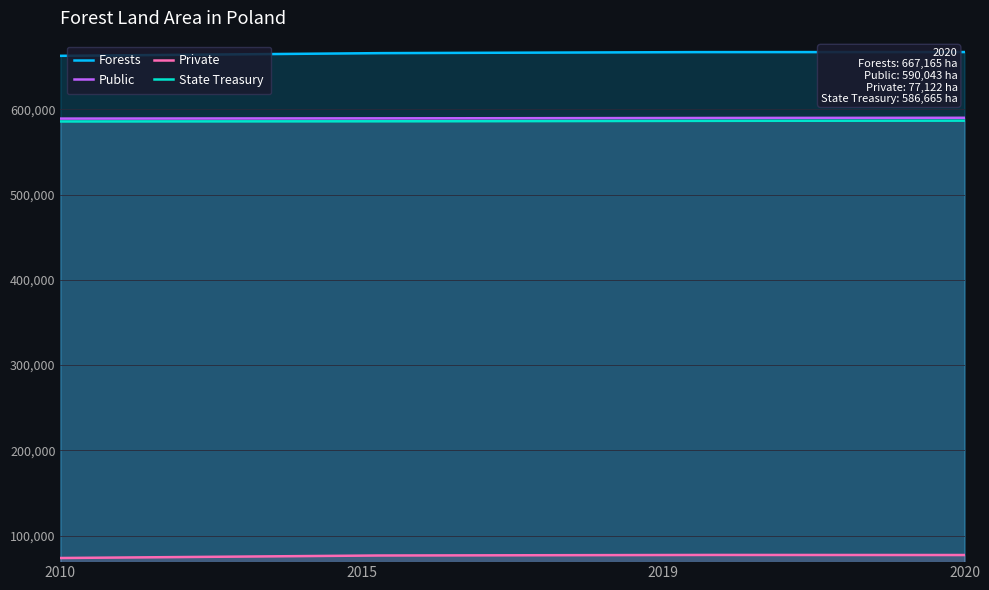

What is the average value of the Private series?

76369.8